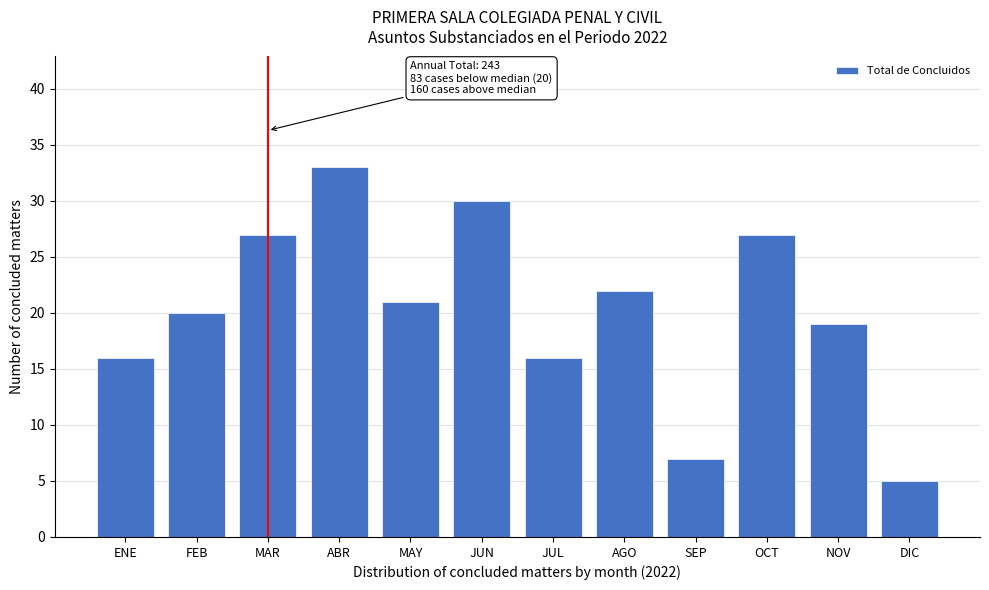

Reading right to left, list all the values displayed in this chart.

5	19	27	7	22	16	30	21	33	27	20	16